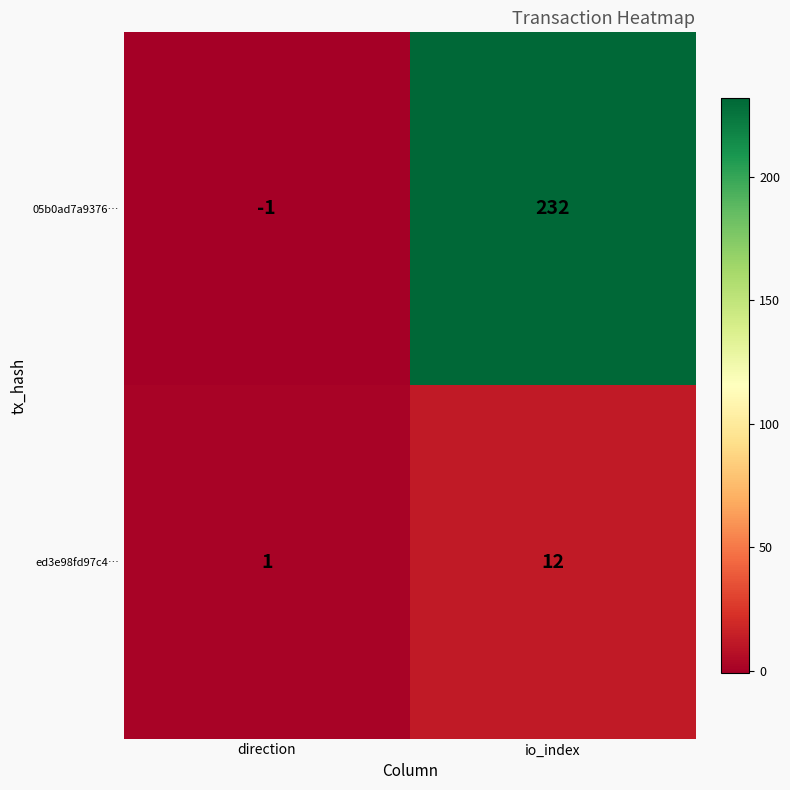

What is the difference between the ed3e98fd97c4… values at direction and io_index?

11